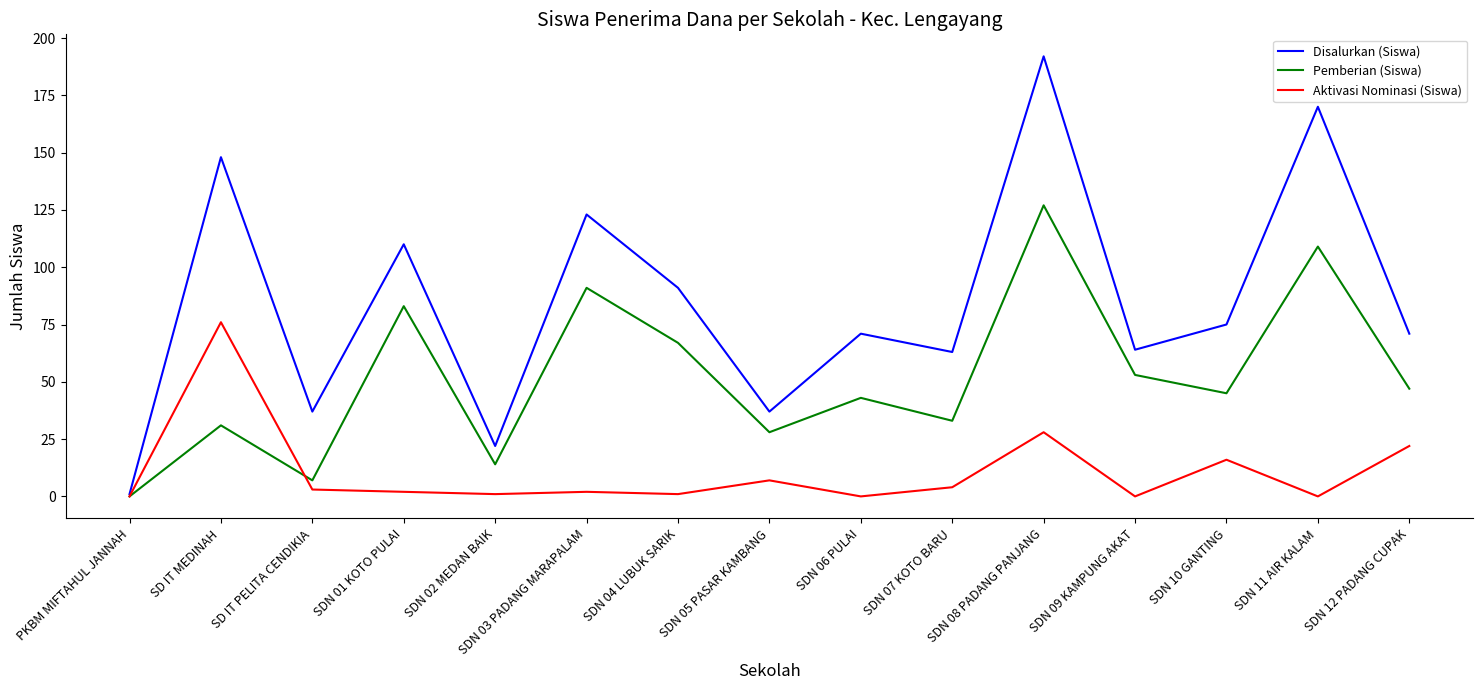

List the series in order of their overall mean, highest first.

Disalurkan (Siswa), Pemberian (Siswa), Aktivasi Nominasi (Siswa)